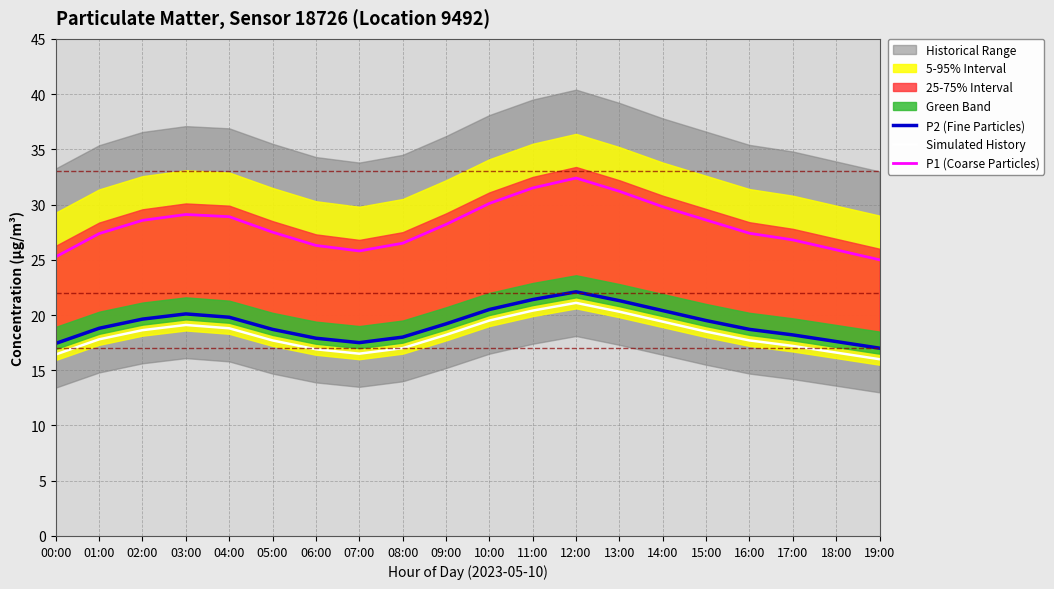

Reading left to right, transcribe all the data shown in this chart.

P2 (Fine Particles): 00:00=17.4	01:00=18.8	02:00=19.6	03:00=20.1	04:00=19.8	05:00=18.7	06:00=17.9	07:00=17.5	08:00=18.0	09:00=19.2	10:00=20.5	11:00=21.4	12:00=22.1	13:00=21.3	14:00=20.4	15:00=19.5	16:00=18.7	17:00=18.2	18:00=17.6	19:00=17.0
Simulated History: 00:00=16.4	01:00=17.8	02:00=18.6	03:00=19.1	04:00=18.8	05:00=17.7	06:00=16.9	07:00=16.5	08:00=17.0	09:00=18.2	10:00=19.5	11:00=20.4	12:00=21.1	13:00=20.3	14:00=19.4	15:00=18.5	16:00=17.7	17:00=17.2	18:00=16.6	19:00=16.0
P1 (Coarse Particles): 00:00=25.3	01:00=27.4	02:00=28.6	03:00=29.1	04:00=28.9	05:00=27.5	06:00=26.3	07:00=25.8	08:00=26.5	09:00=28.2	10:00=30.1	11:00=31.5	12:00=32.4	13:00=31.2	14:00=29.8	15:00=28.6	16:00=27.4	17:00=26.8	18:00=25.9	19:00=25.0